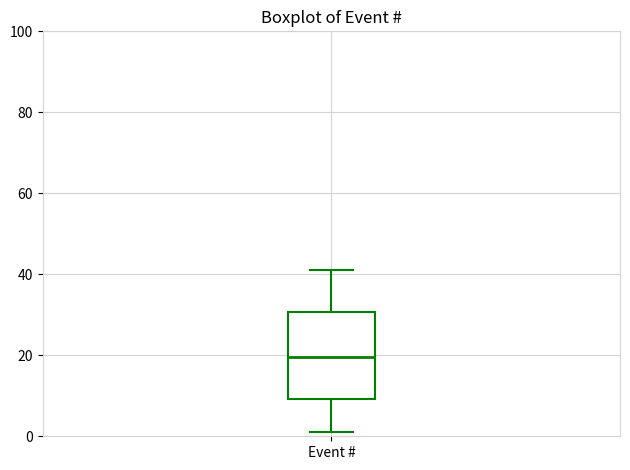

Read this box plot against the y-axis: the position of the median line, the range covered by the box, and the ends of both whiskers. The values are not printed on the chart, so give them approximately, as read against the axis.

median 20, box 10 to 30, whiskers 2 to 42